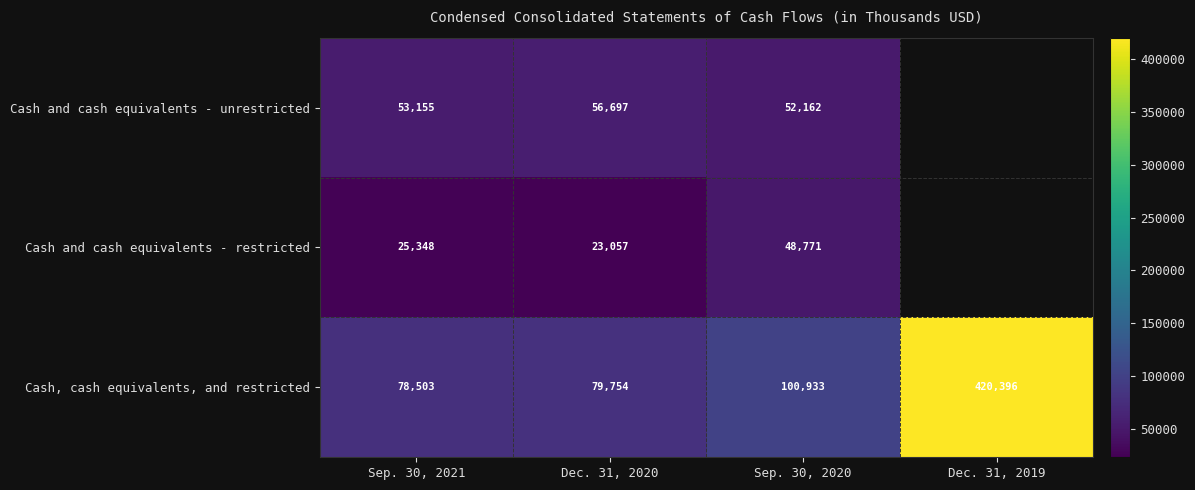

What is the difference between the highest and lowest values at Sep. 30, 2021?

53155